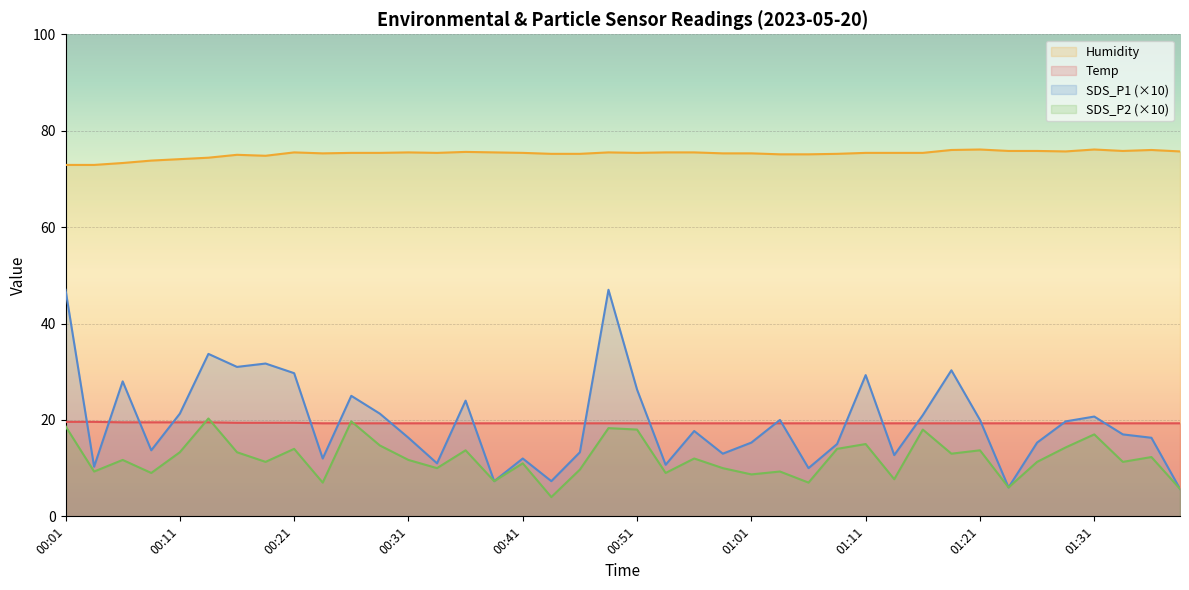

How many series are shown in this chart?

4